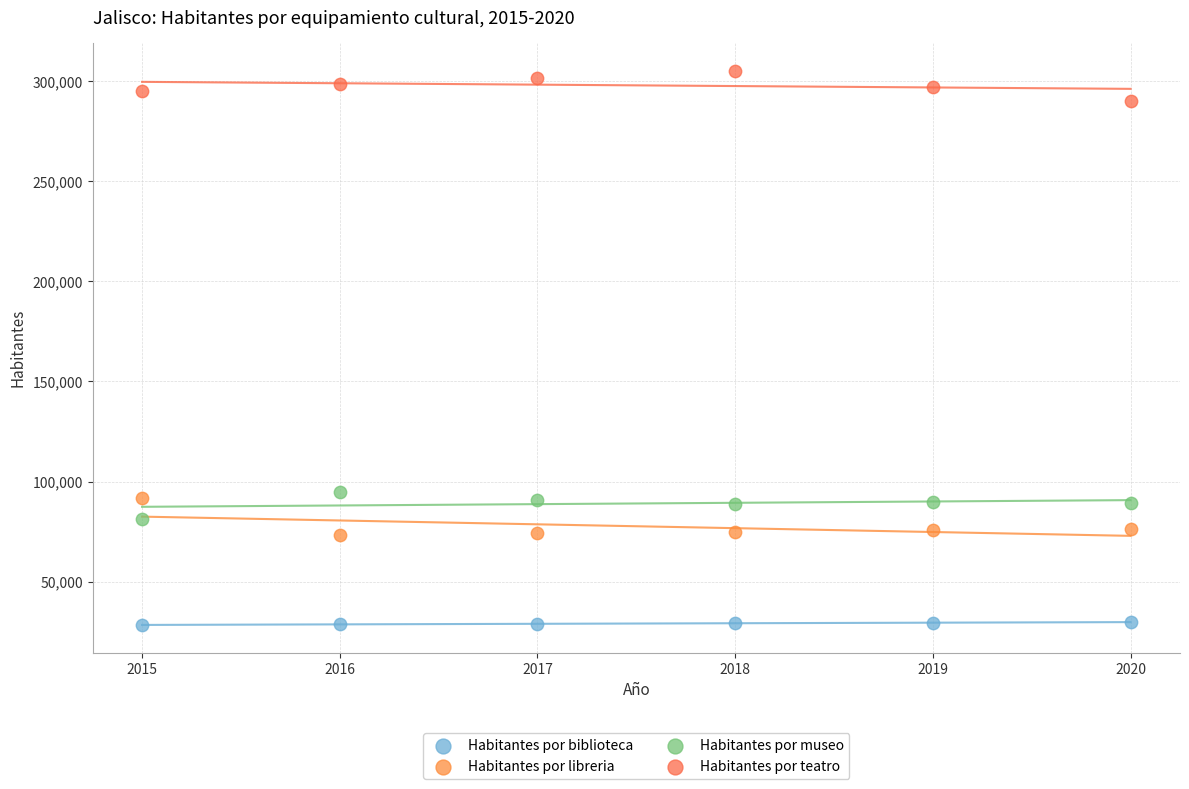

Which series contains the highest Y value?

Habitantes por teatro